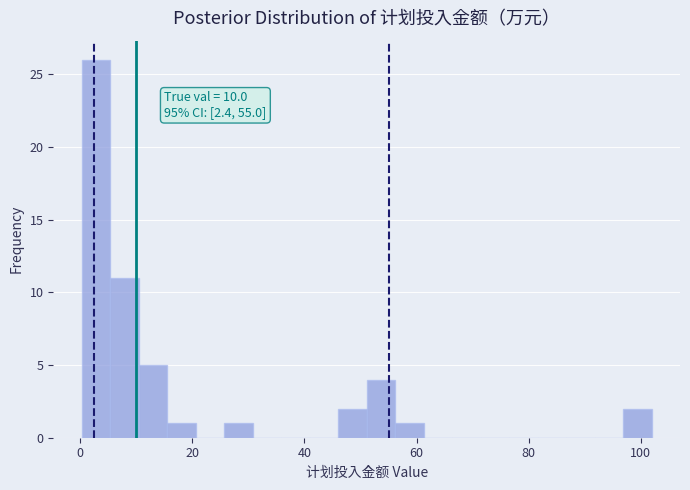

Around what value on the x-axis is the tallest bar? Give the approximate position of its centre, as read against the axis.

2